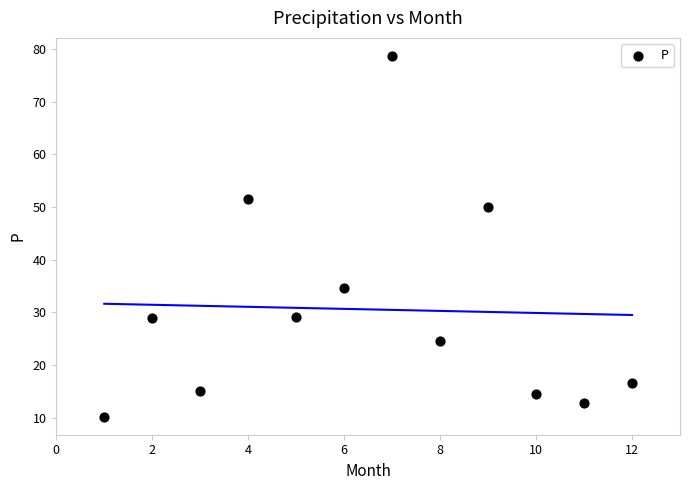

What Y value in the scatter plot is closest to 44?

50.0